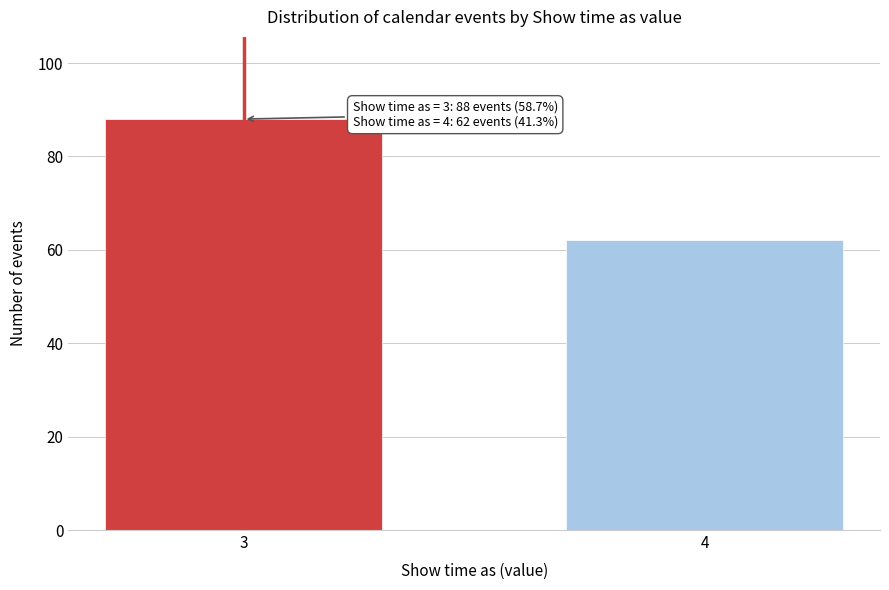

Reading left to right, list all the values displayed in this chart.

88	62